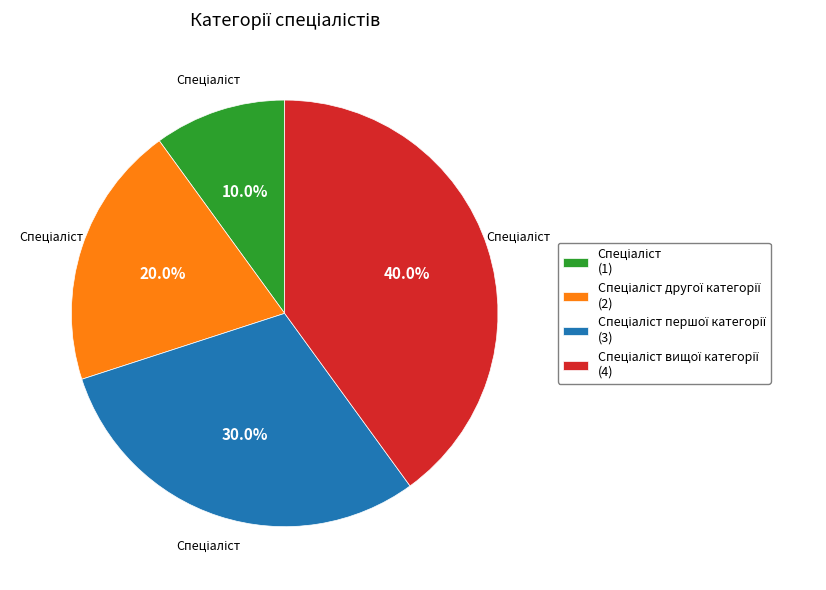

Is there a majority slice in this chart?

No